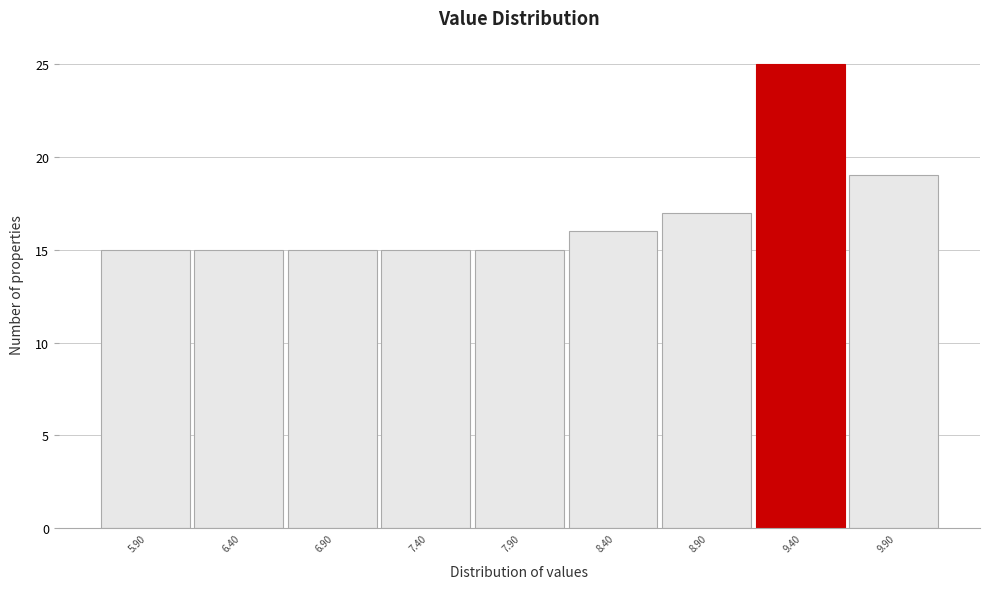

Reading left to right, list all the values displayed in this chart.

15	15	15	15	15	16	17	25	19